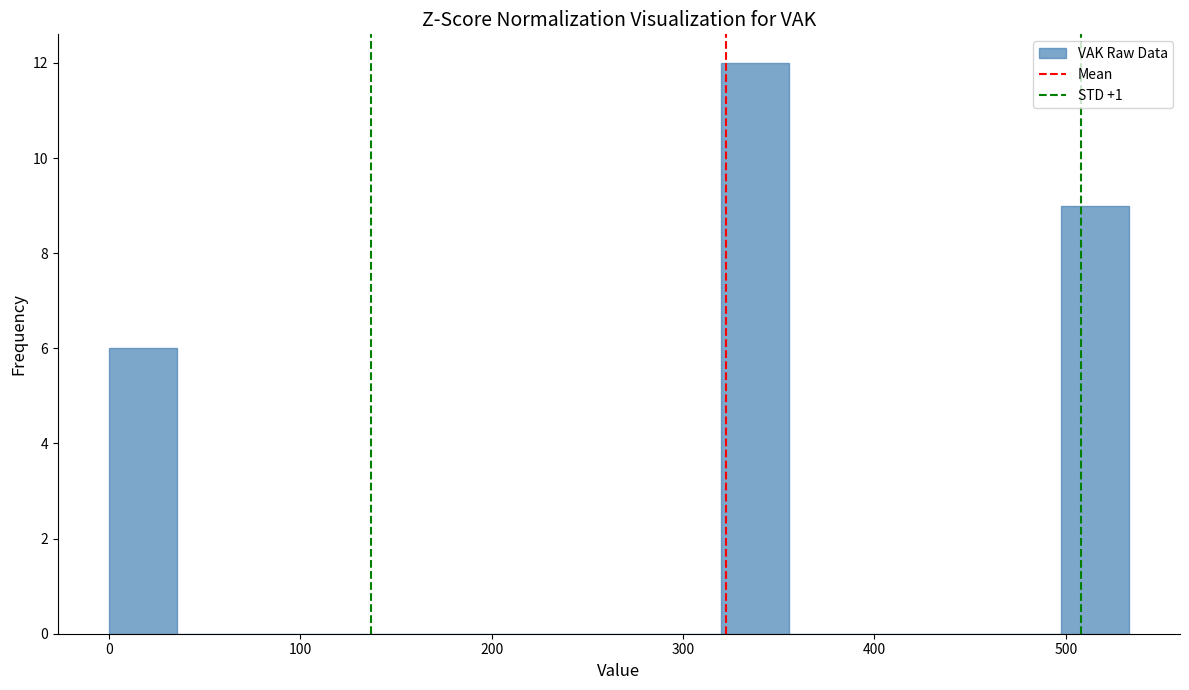

Around what value on the x-axis is the tallest bar? Give the approximate position of its centre, as read against the axis.

340